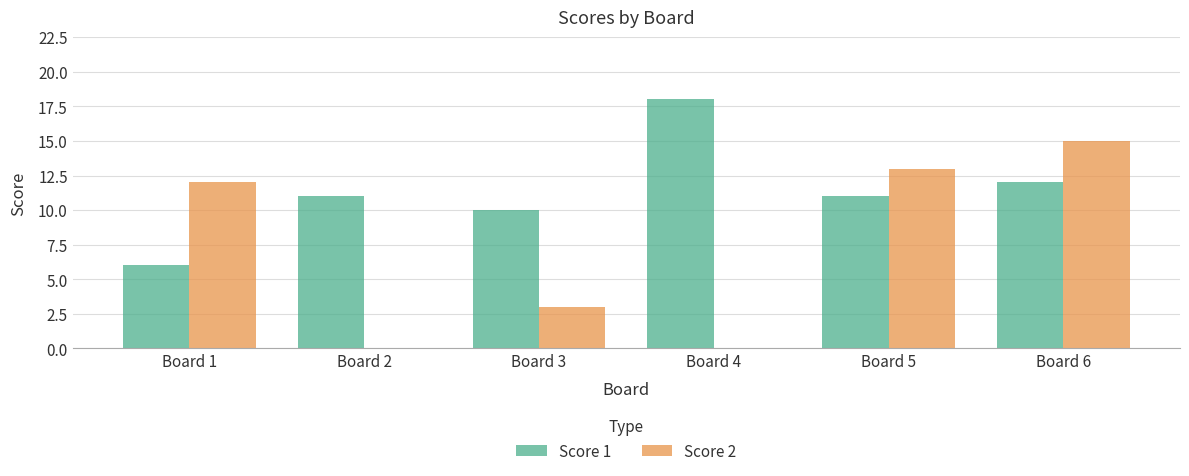

Reading right to left, extract all data points from this chart.

Score 1: 12	11	18	10	11	6
Score 2: 15	13	0	3	0	12